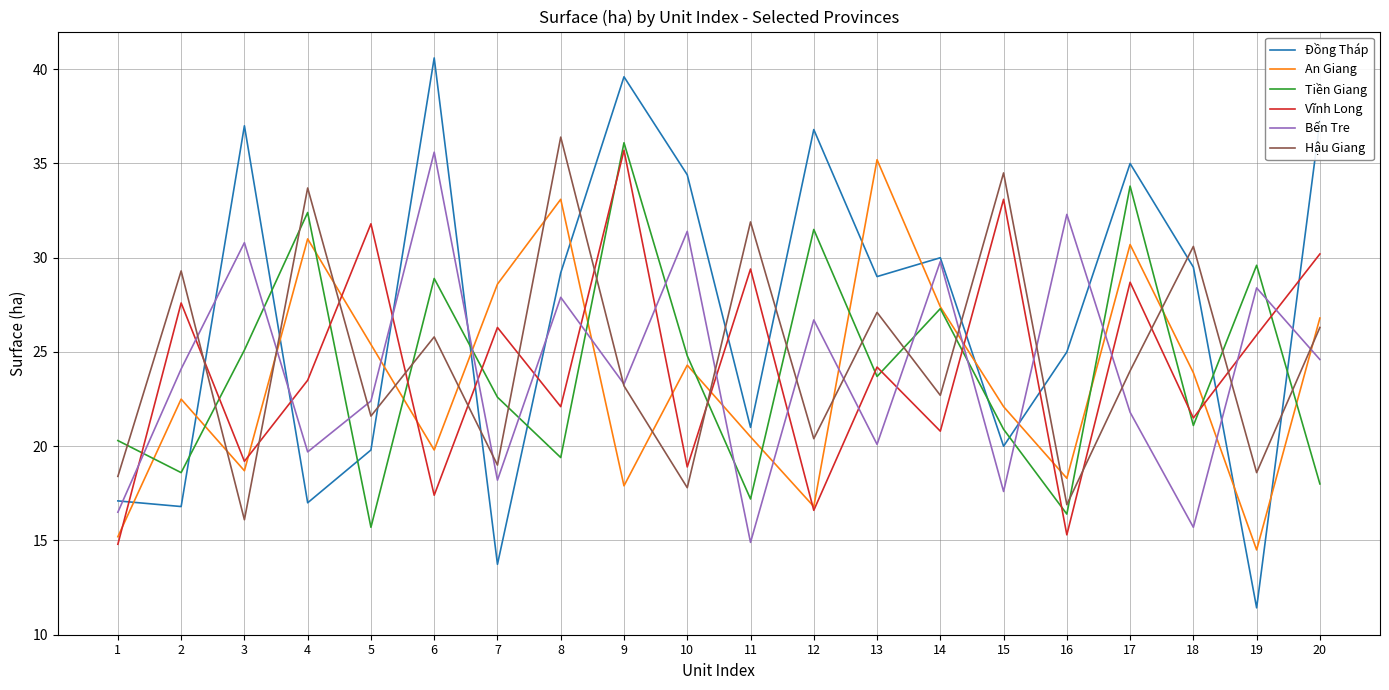

What is the difference between the highest and lowest values at 13?

15.1